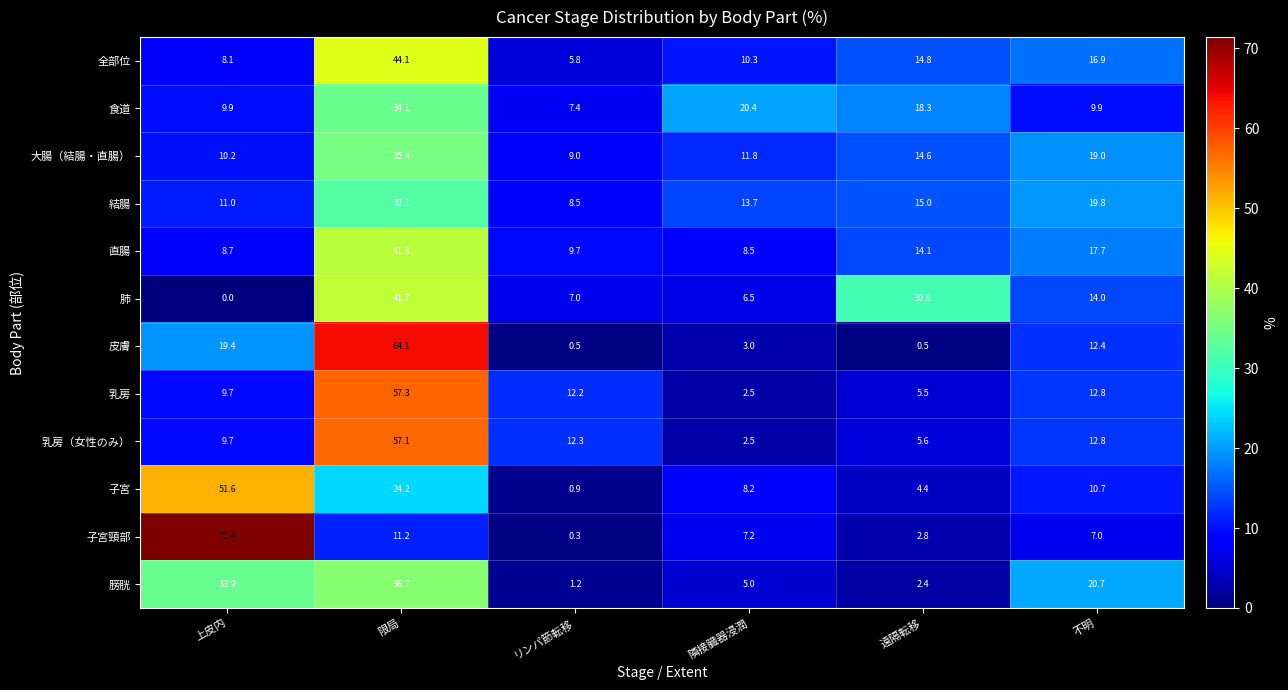

At how many categories does at least one series exceed 36?

2